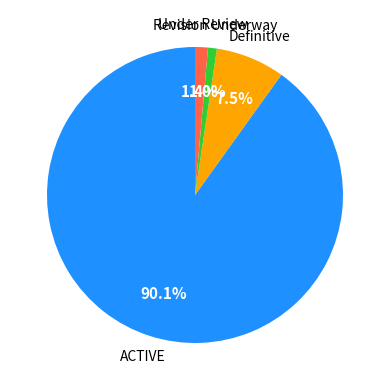

Does any single category account for the majority?

Yes